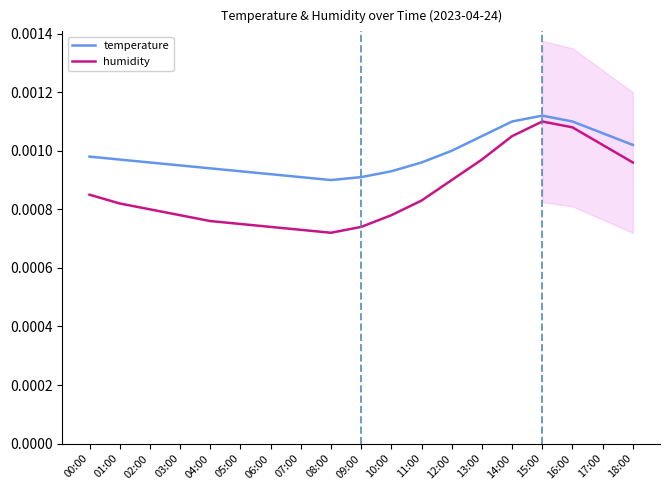

True or false: humidity and temperature intersect in this chart.

False